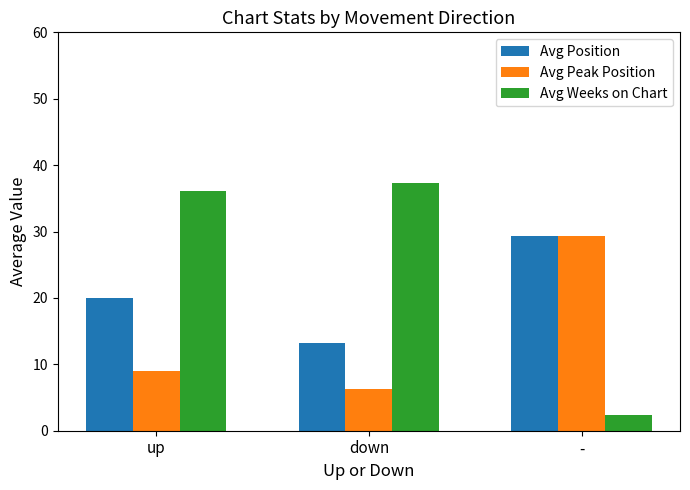

List the series in order of their overall mean, lowest first.

Avg Peak Position, Avg Position, Avg Weeks on Chart